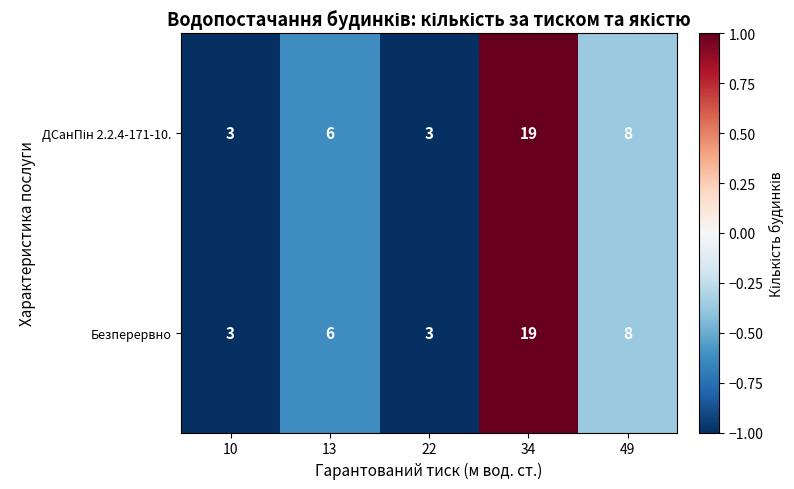

Count the number of data series in this chart.

2